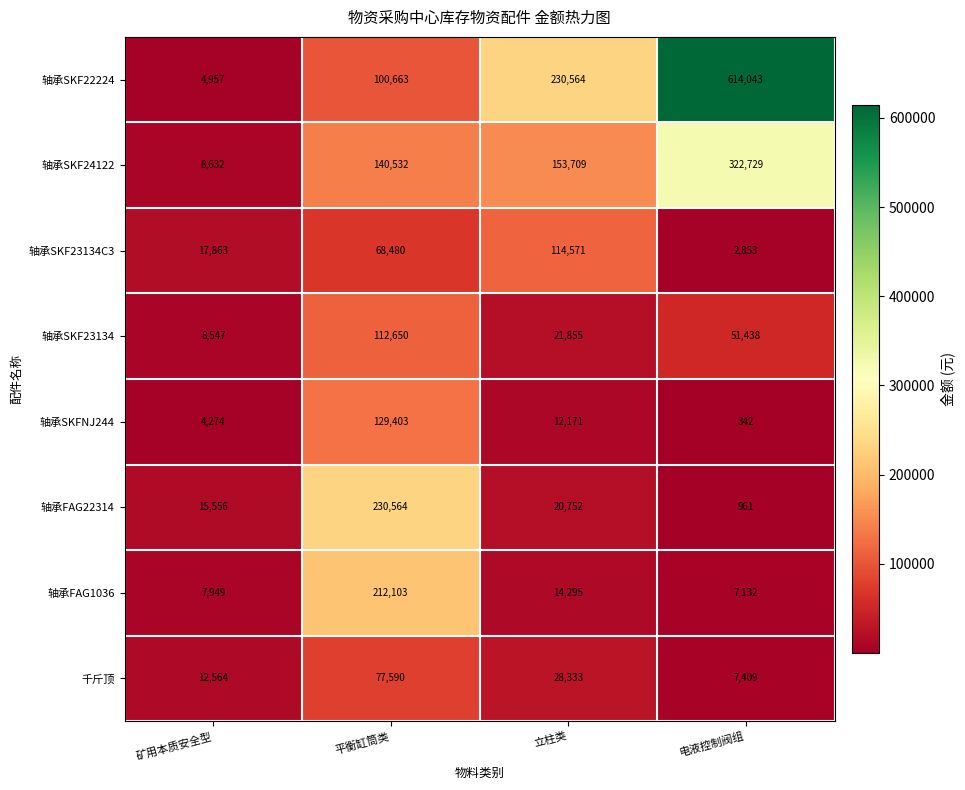

Rank the series by their maximum value, from highest to lowest.

轴承SKF22224, 轴承SKF24122, 轴承FAG22314, 轴承FAG1036, 轴承SKFNJ244, 轴承SKF23134C3, 轴承SKF23134, 千斤顶